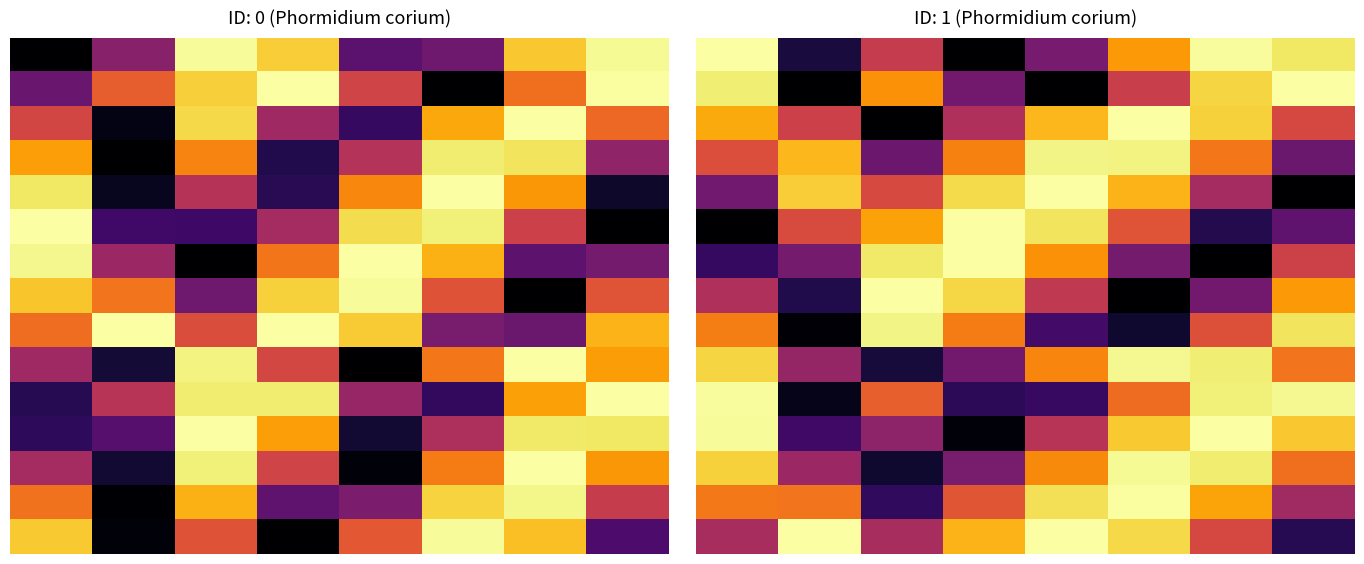

The 0 series shows 0.4 at 0. True or false?

False